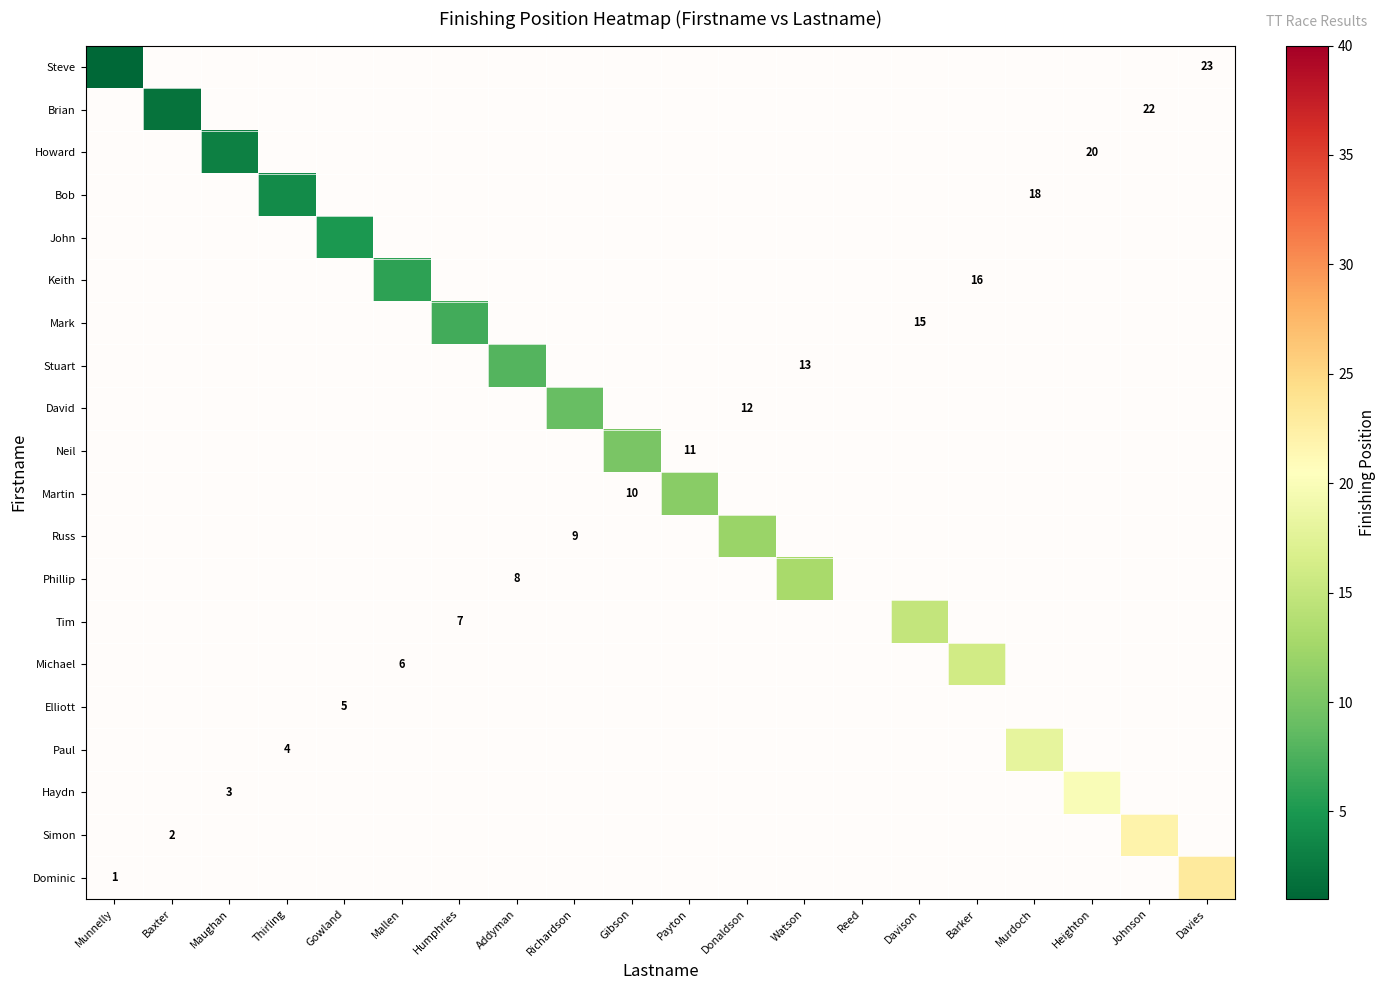

Is the value of Elliott at Richardson greater than the value of Steve at Thirling?

No